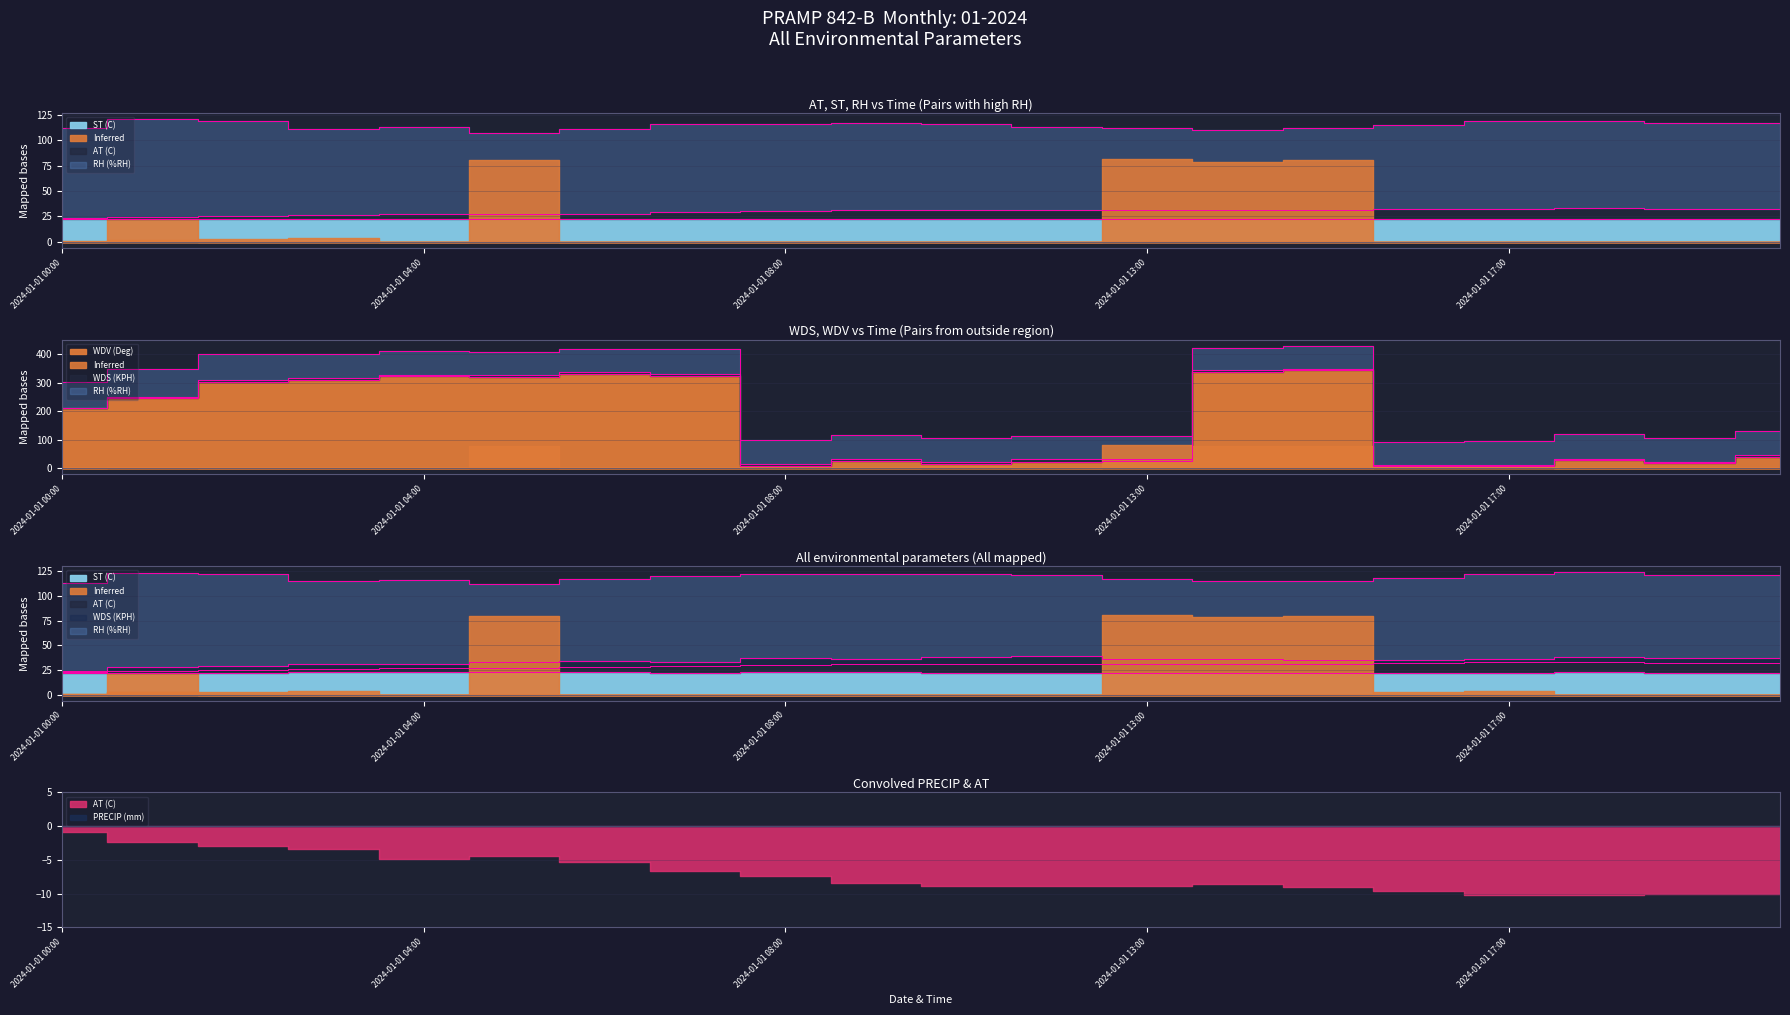

What position from the right is 2024-01-01 14:00?

7